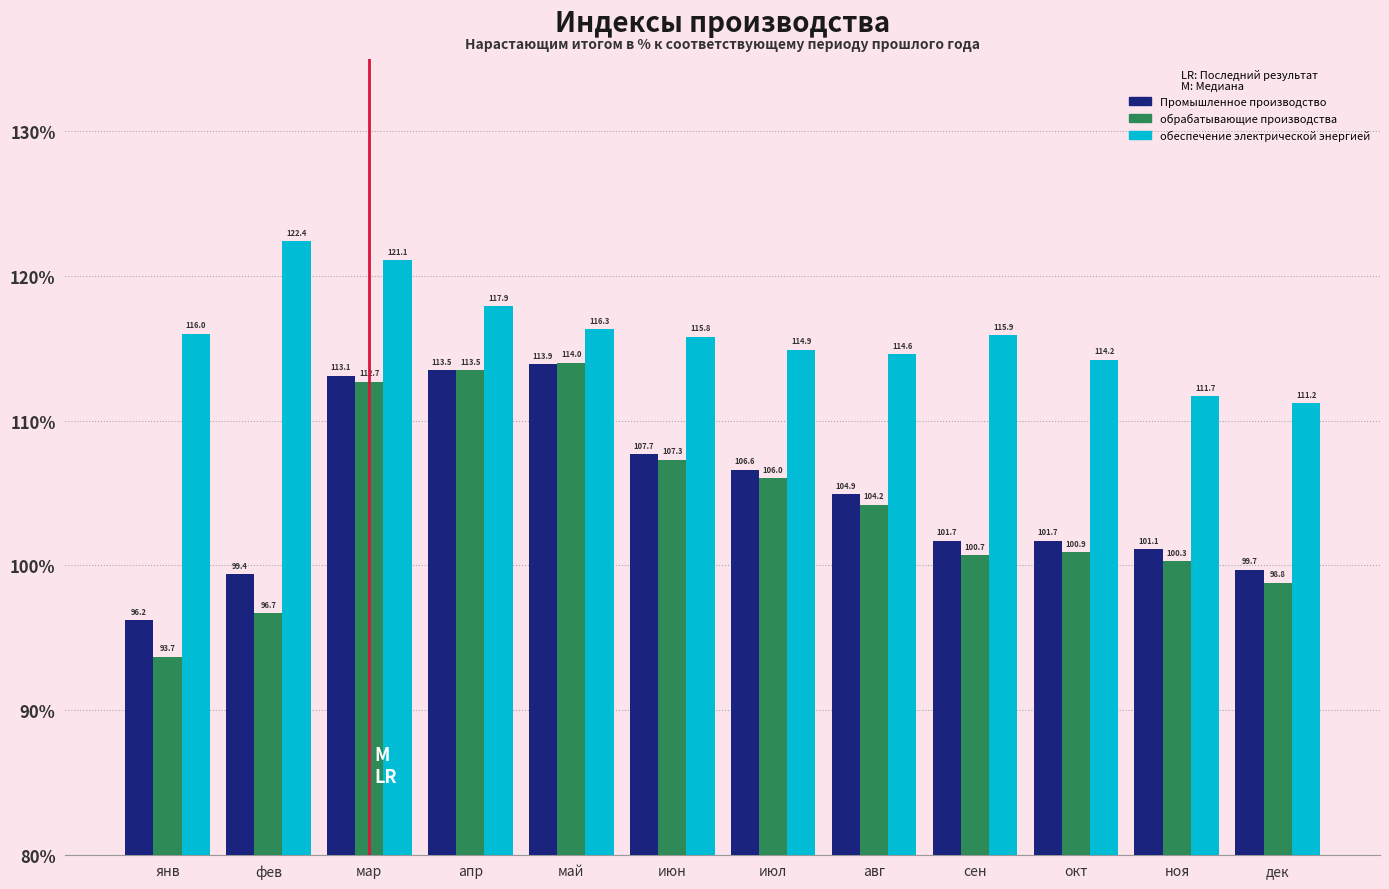

Reading left to right, list all the values displayed in this chart.

Промышленное производство: 96.2	99.4	113.1	113.5	113.9	107.7	106.6	104.9	101.7	101.7	101.1	99.7
обрабатывающие производства: 93.7	96.7	112.7	113.5	114.0	107.3	106.0	104.2	100.7	100.9	100.3	98.8
обеспечение электрической энергией: 116.0	122.4	121.1	117.9	116.3	115.8	114.9	114.6	115.9	114.2	111.7	111.2